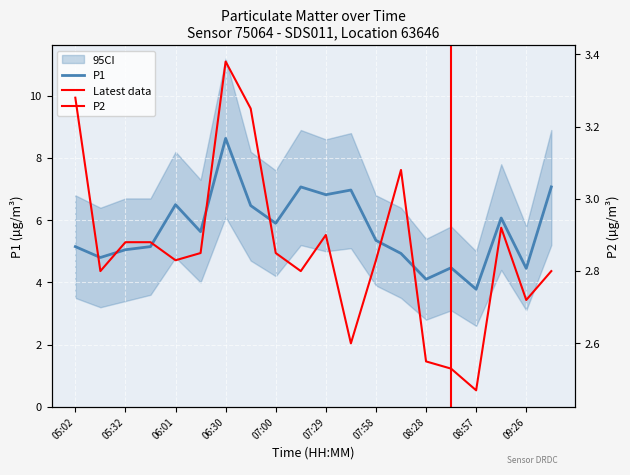

Rank the categories by P2 value from highest to lowest.

06:30, 05:02, 06:45, 08:13, 09:12, 07:29, 05:32, 05:46, 06:16, 07:00, 06:01, 07:58, 05:17, 07:14, 09:41, 09:26, 07:44, 08:28, 08:42, 08:57